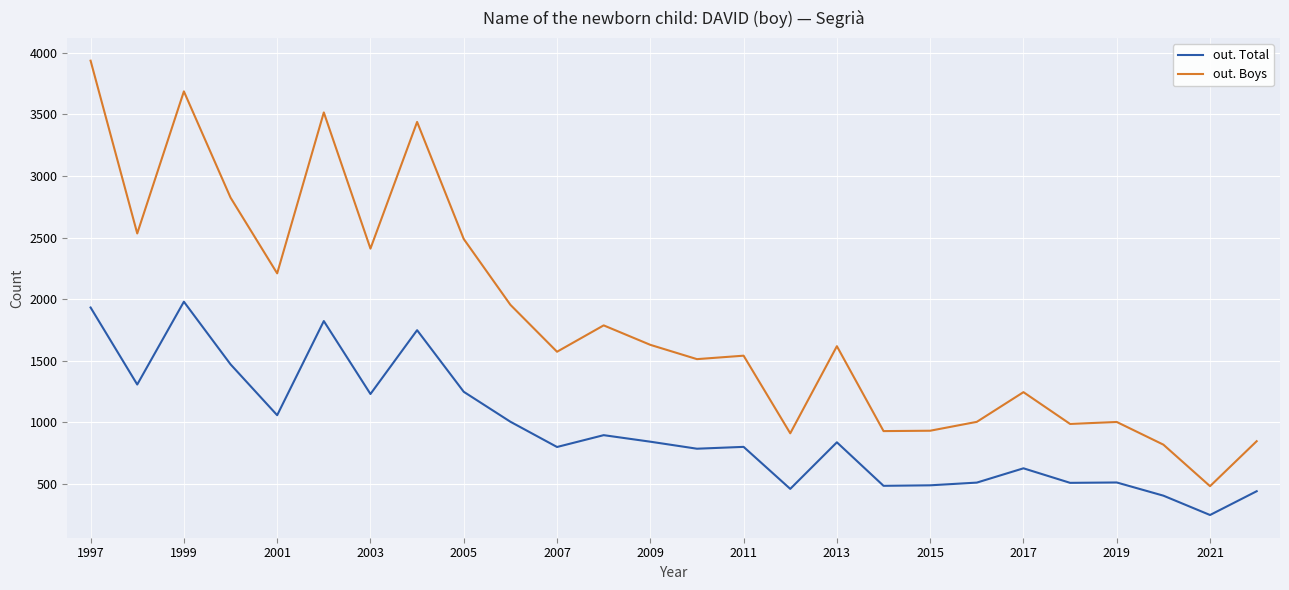

Which series has the largest range (max minus min)?

out. Boys